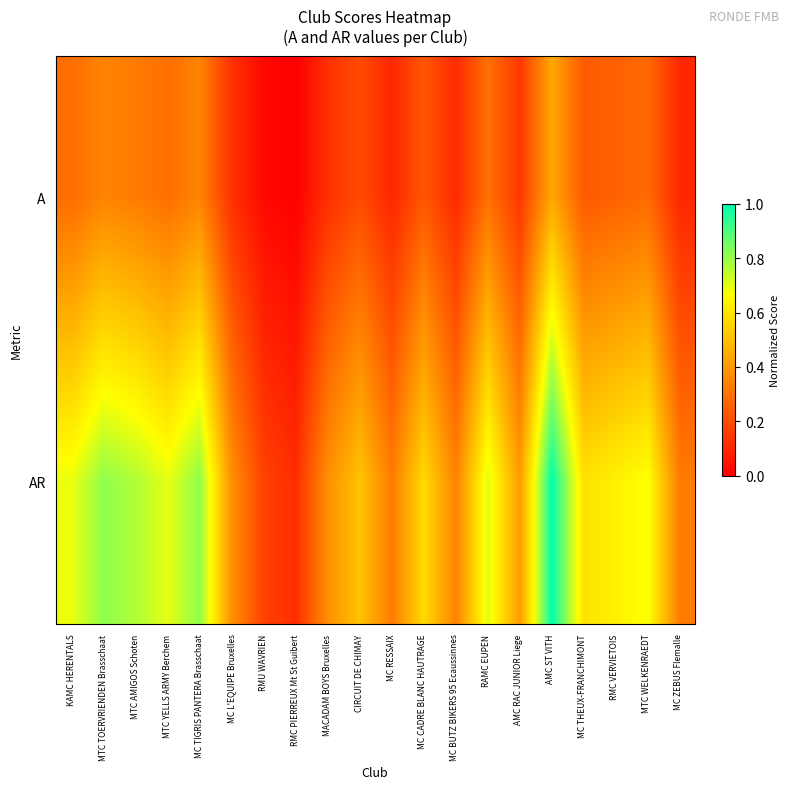

What is the total value across all series at RMC PIERREUX Mt St Guibert?

0.1